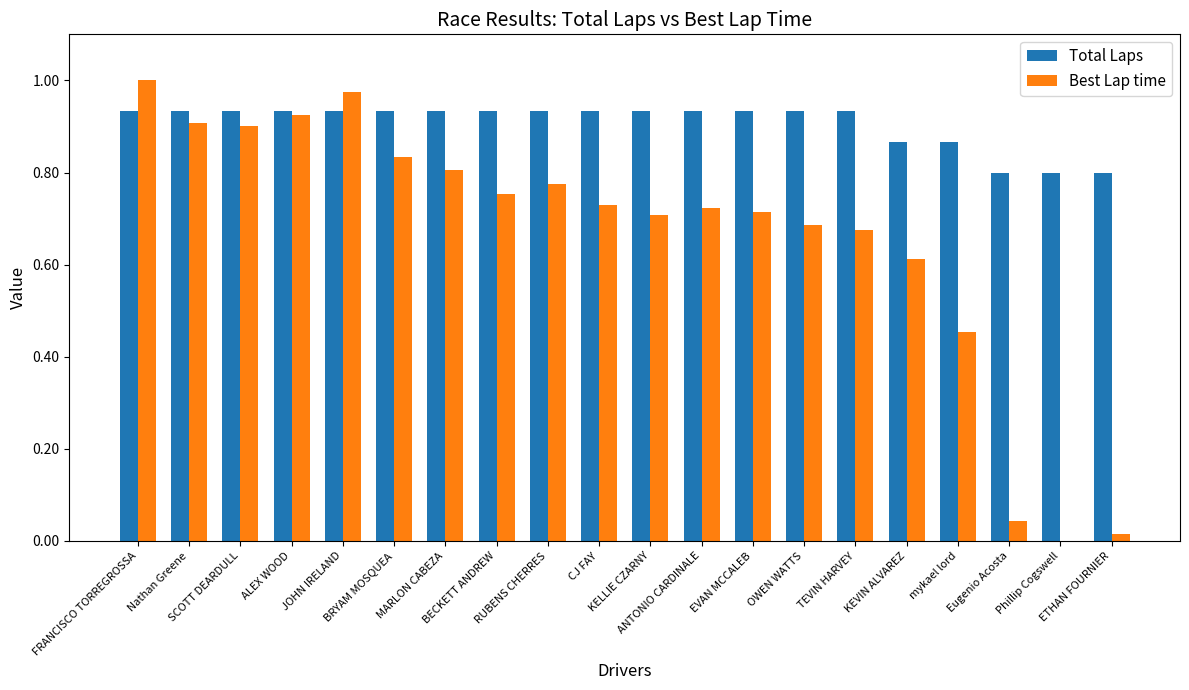

Is it true that Best Lap time equals 0.7 at TEVIN HARVEY?

True